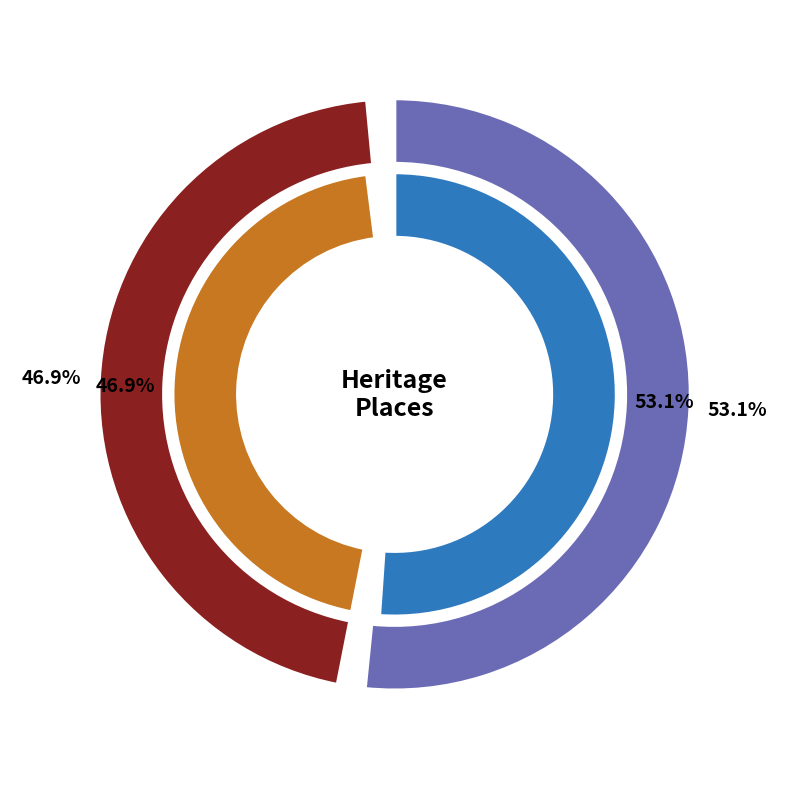

Is it true that LAKE WENDOUREE is 41% of the pie?

False